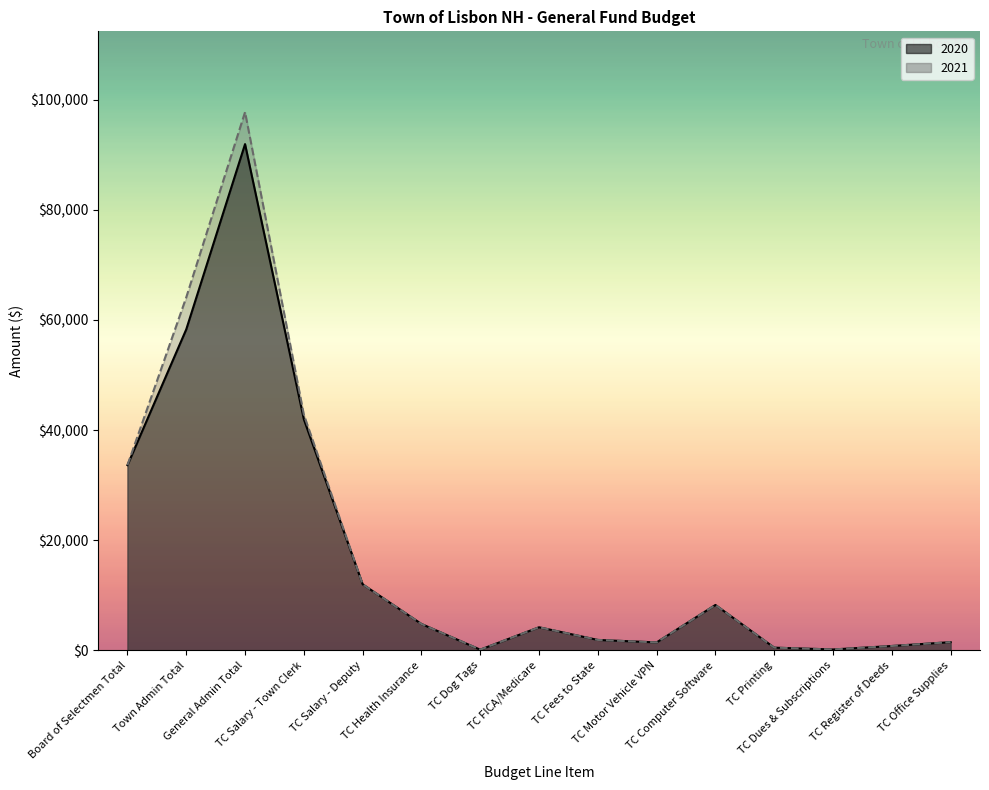

What is the total value across all series at TC Salary - Deputy?

24000